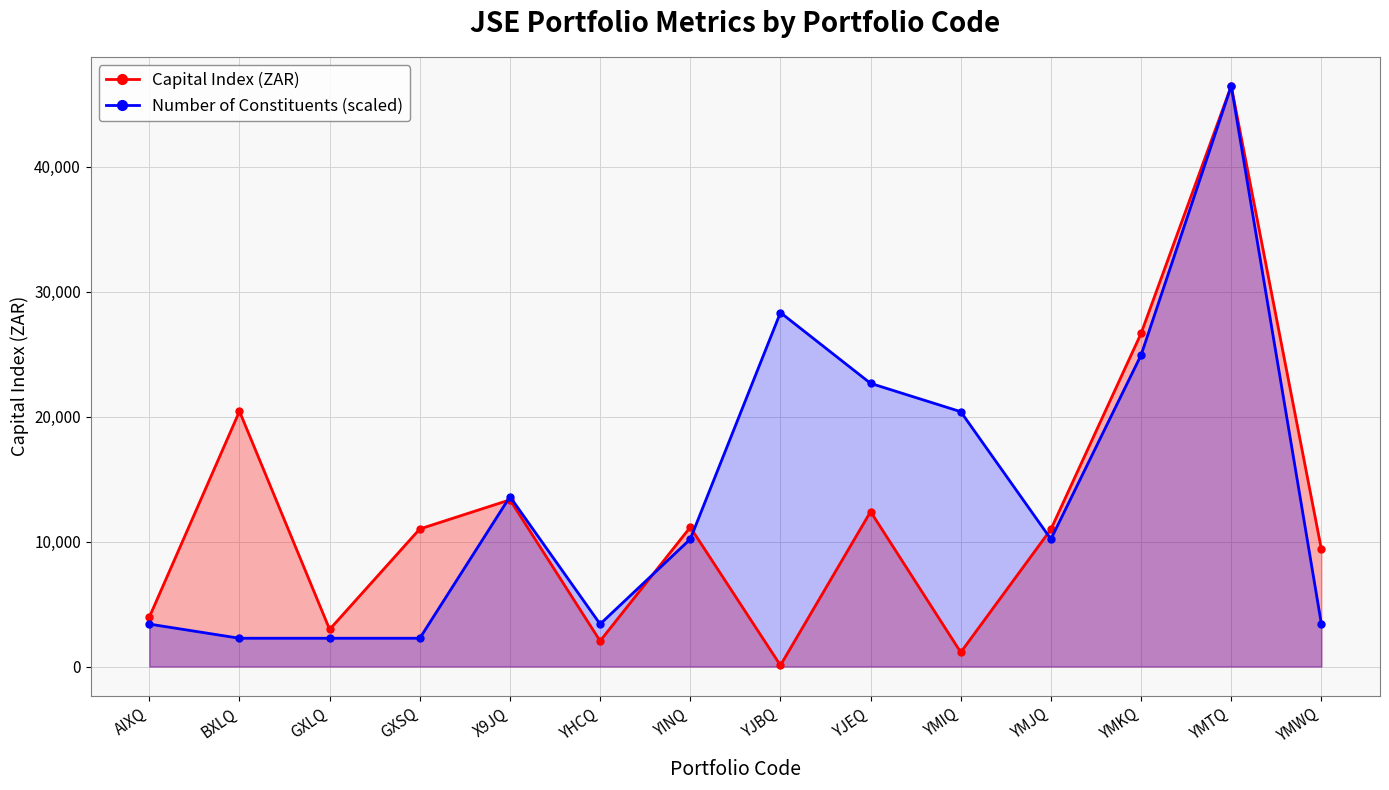

Which series has the largest total across all categories?

Number of Constituents (scaled)